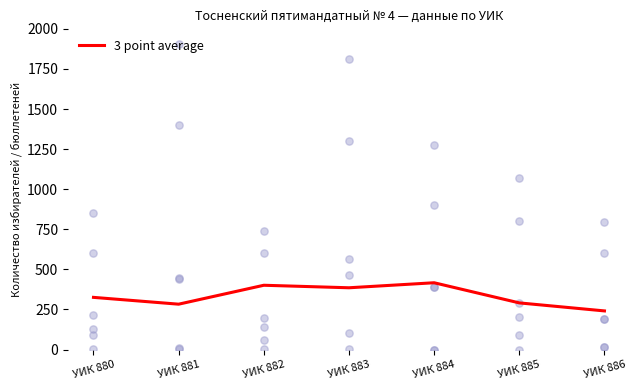

What is the ratio of the value at УИК 885 to the value at УИК 886?

1.2